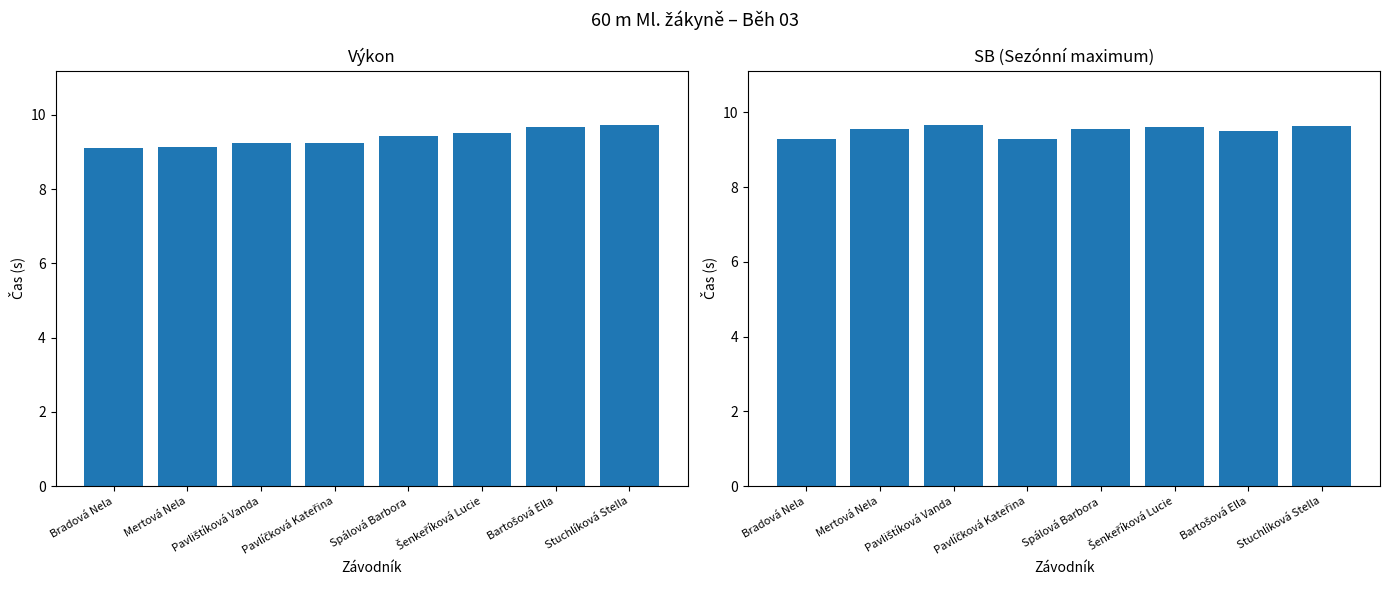

True or false: Výkon has a value of 13.5 at Bartošová Ella.

False